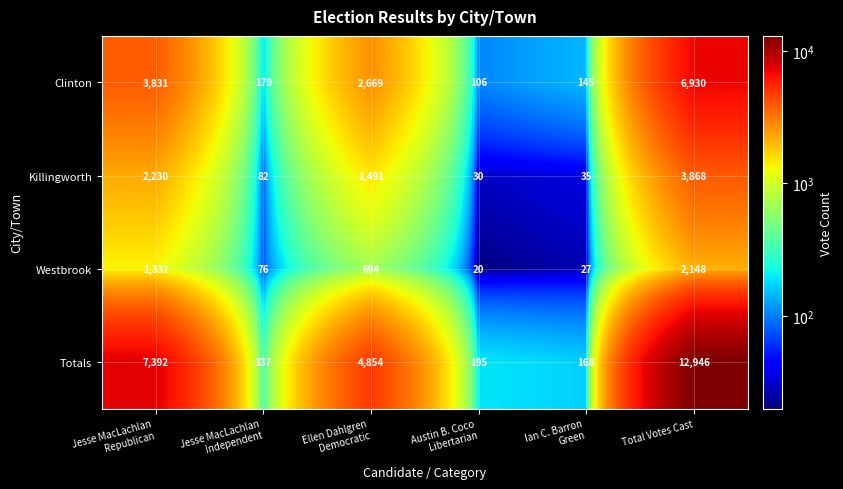

What is the smallest value displayed?

20